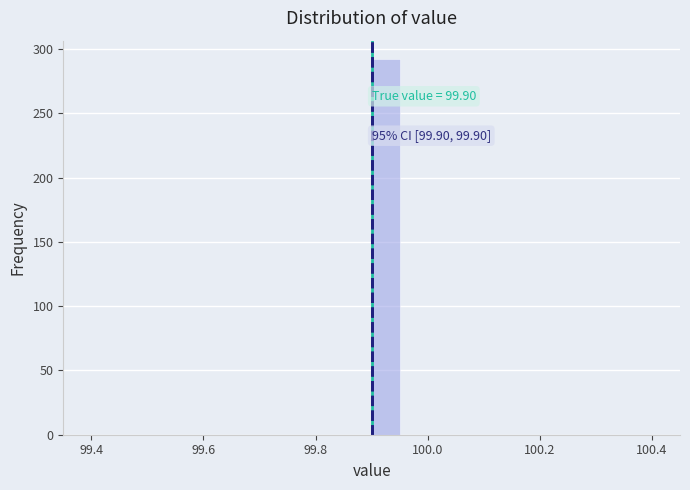

Around what value on the x-axis is the tallest bar? Give the approximate position of its centre, as read against the axis.

99.92